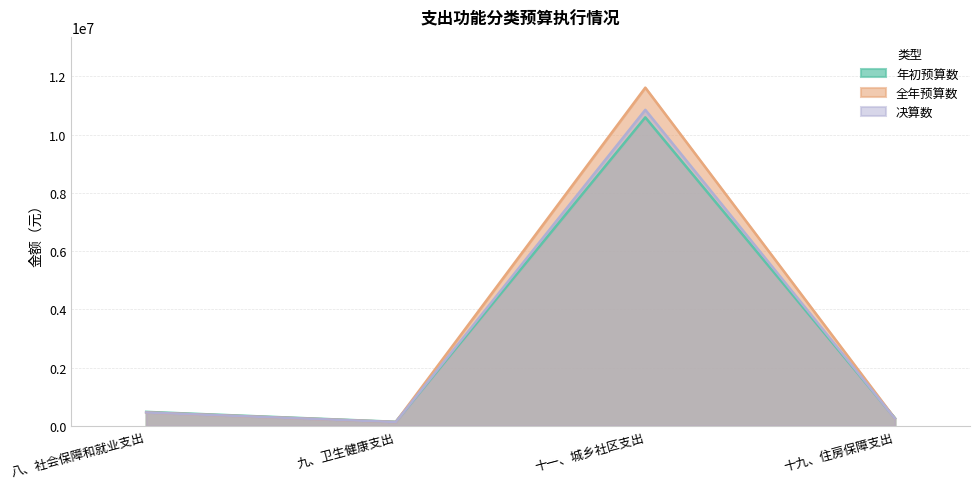

At which category is the sum across all series the highest?

十一、城乡社区支出